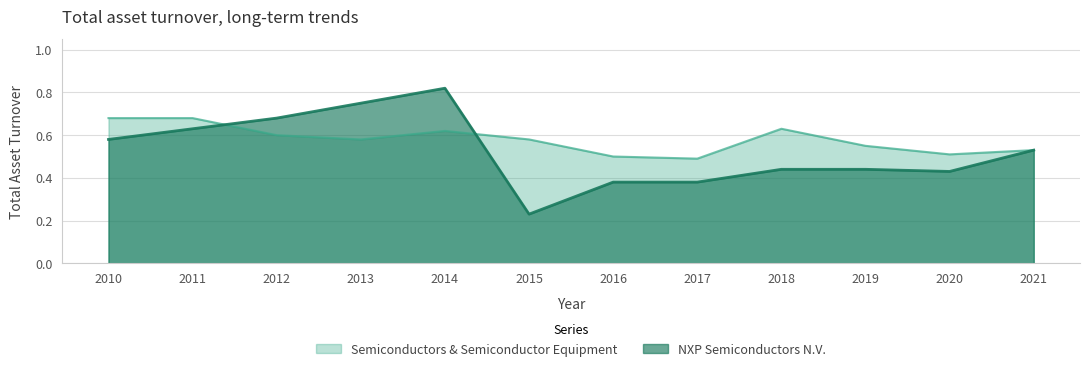

Reading left to right, transcribe all the data shown in this chart.

NXP Semiconductors N.V.: 2010=0.6	2011=0.6	2012=0.7	2013=0.8	2014=0.8	2015=0.2	2016=0.4	2017=0.4	2018=0.4	2019=0.4	2020=0.4	2021=0.5
Semiconductors & Semiconductor Equipment: 2010=0.7	2011=0.7	2012=0.6	2013=0.6	2014=0.6	2015=0.6	2016=0.5	2017=0.5	2018=0.6	2019=0.6	2020=0.5	2021=0.5